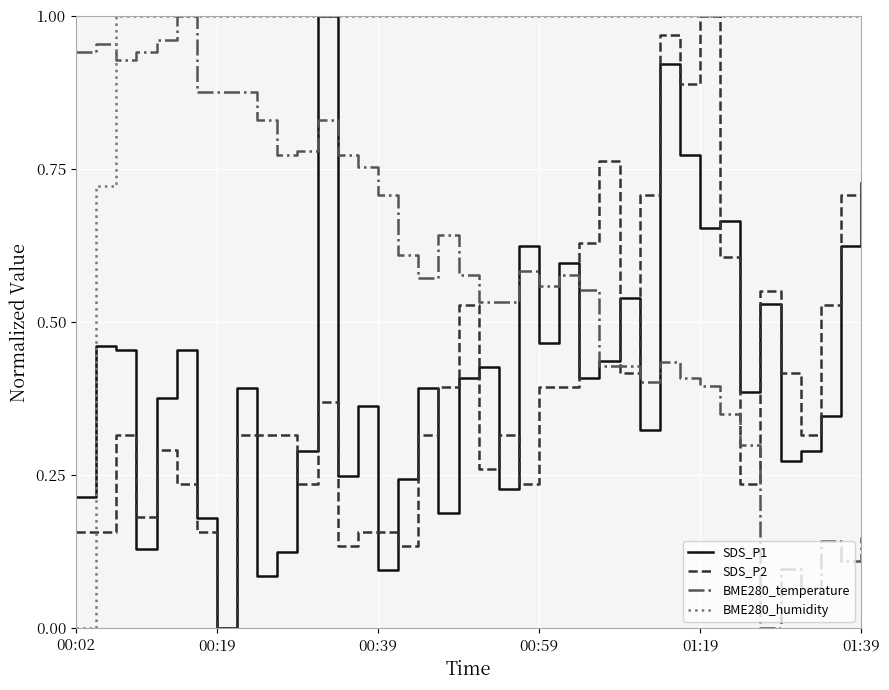

What are all the series names shown in the legend?

SDS_P1, SDS_P2, BME280_temperature, BME280_humidity